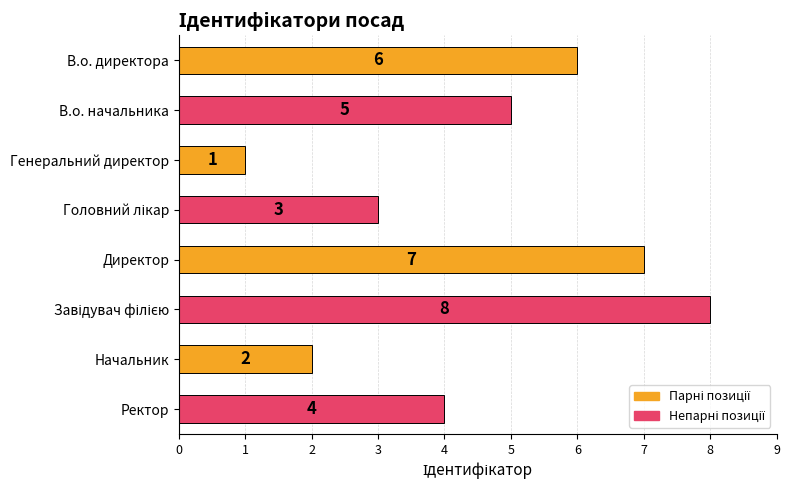

What is the difference between the maximum and minimum values?

7